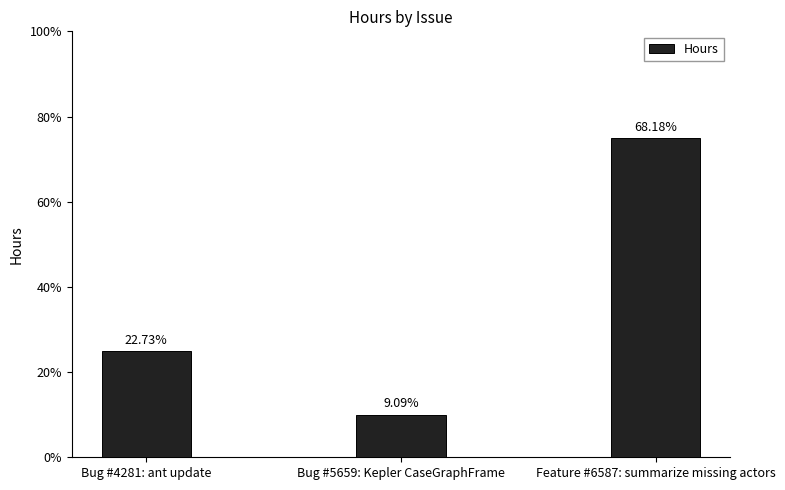

What is the difference between the maximum and minimum values?

0.7